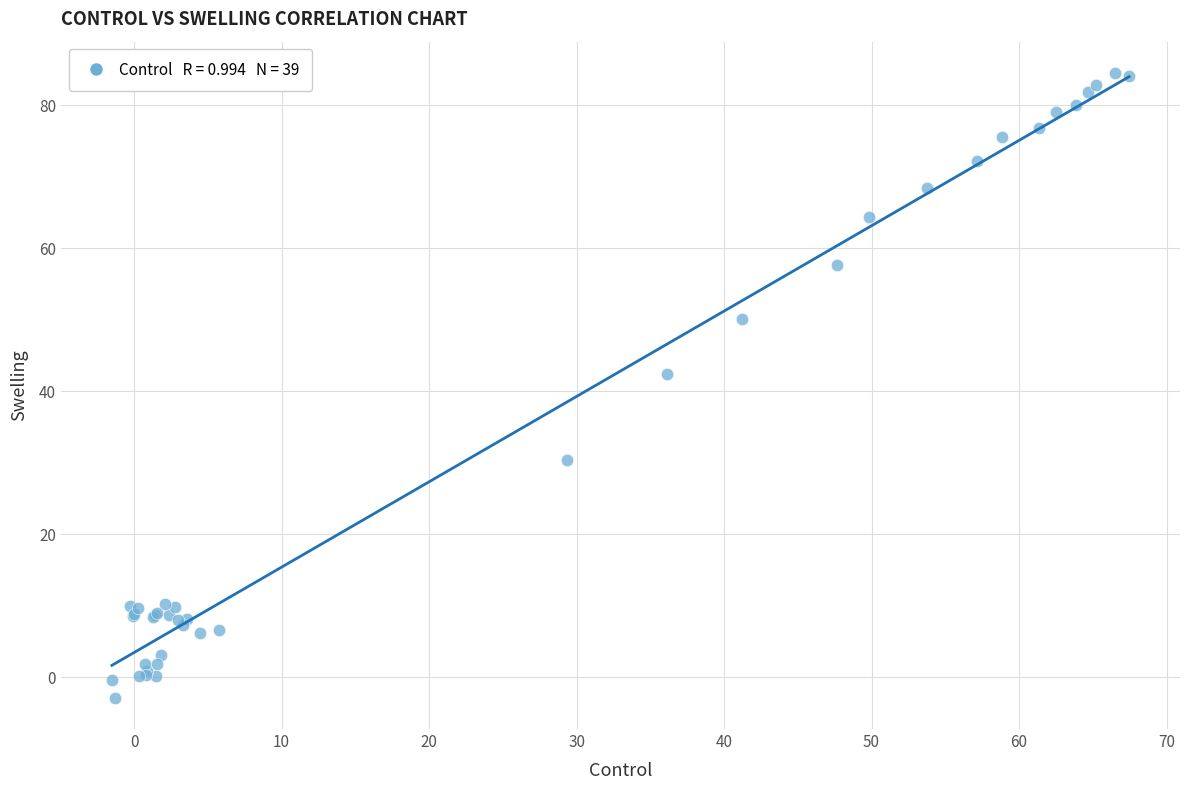

What Y value in the scatter plot is closest to 40?

42.4